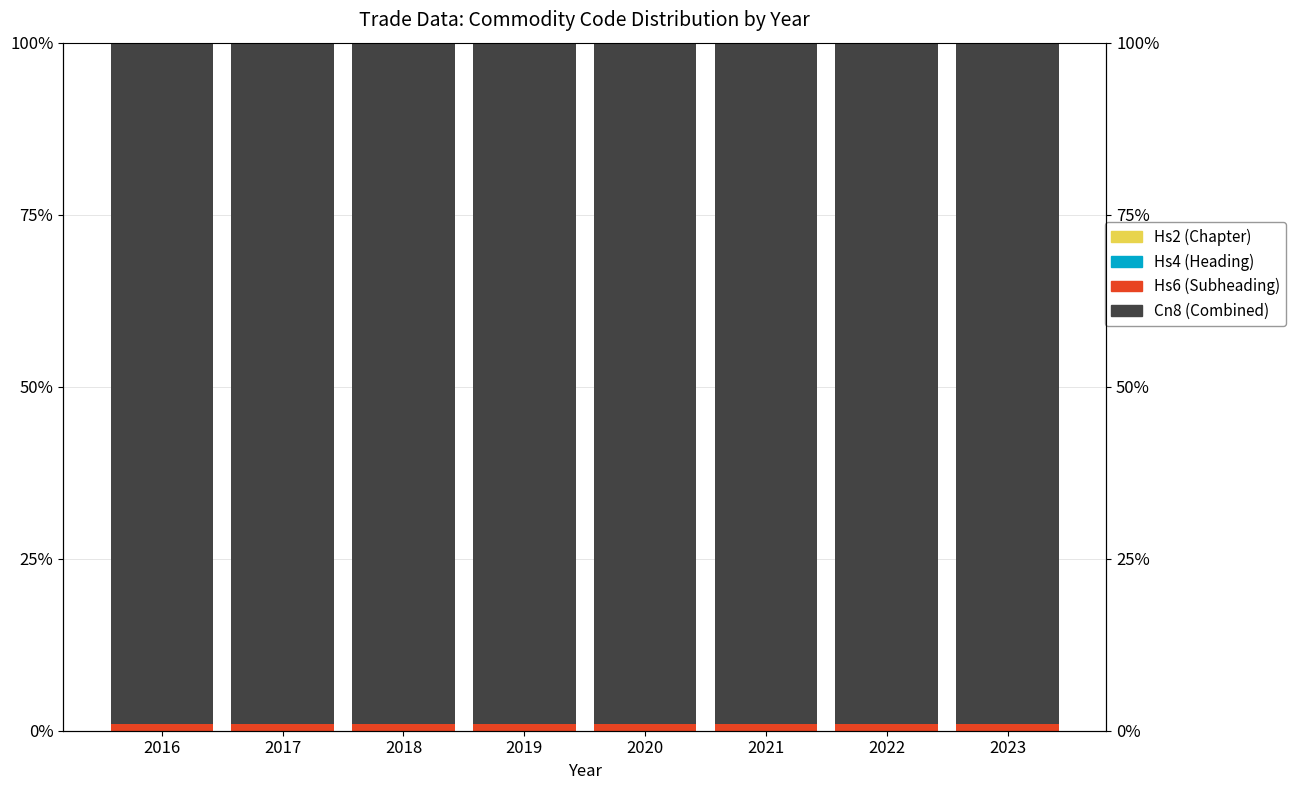

How many bars are there in total?

32